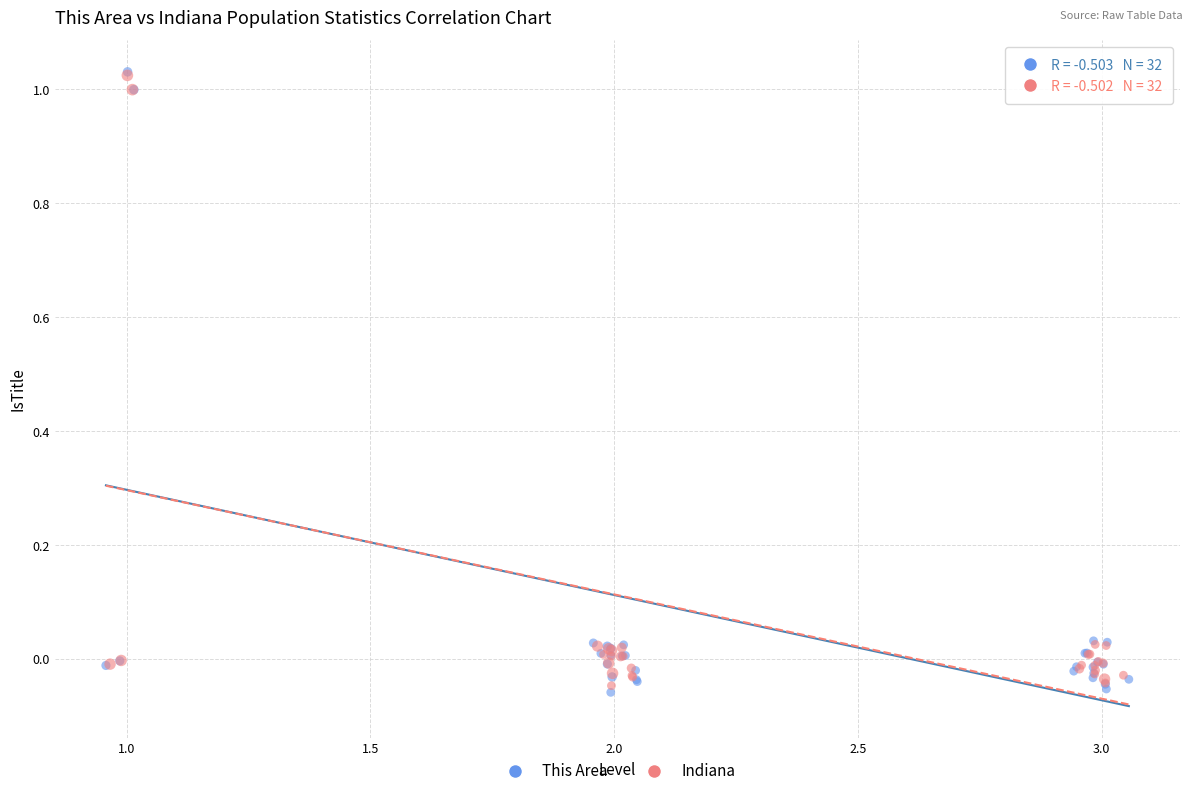

Which series has the largest Y range (max minus min)?

This Area